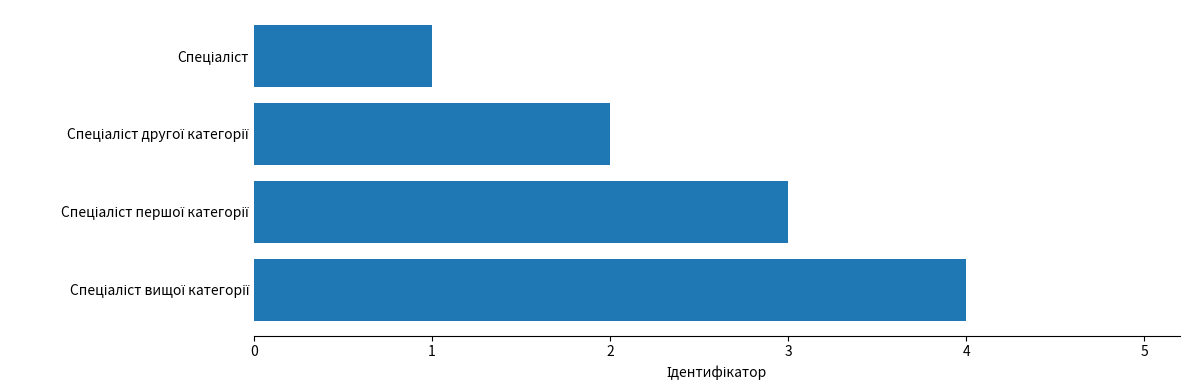

What is the maximum value shown in the chart?

4